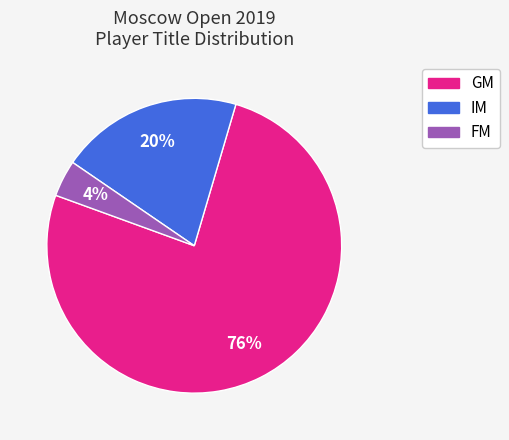

Is the sum of FM and IM greater than half?

No